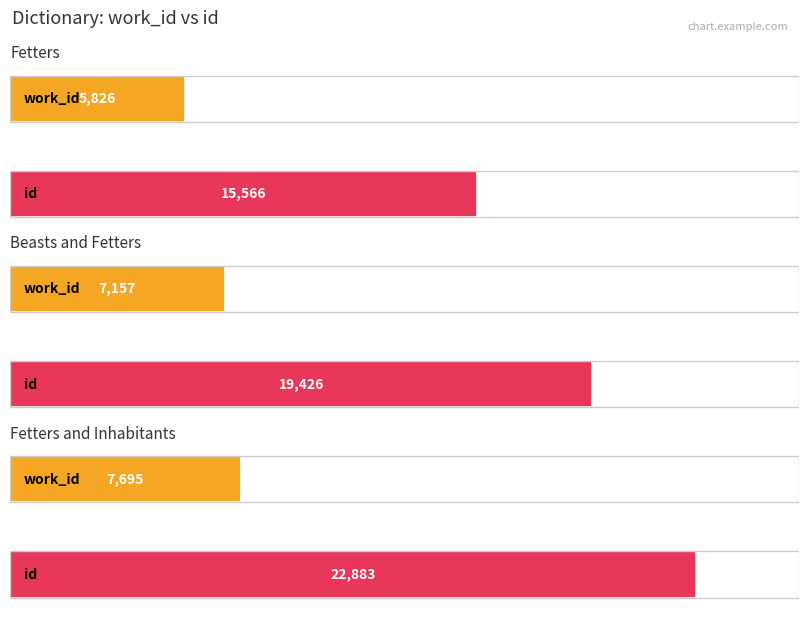

What is the spread (max minus min) of values at Fetters?

9740